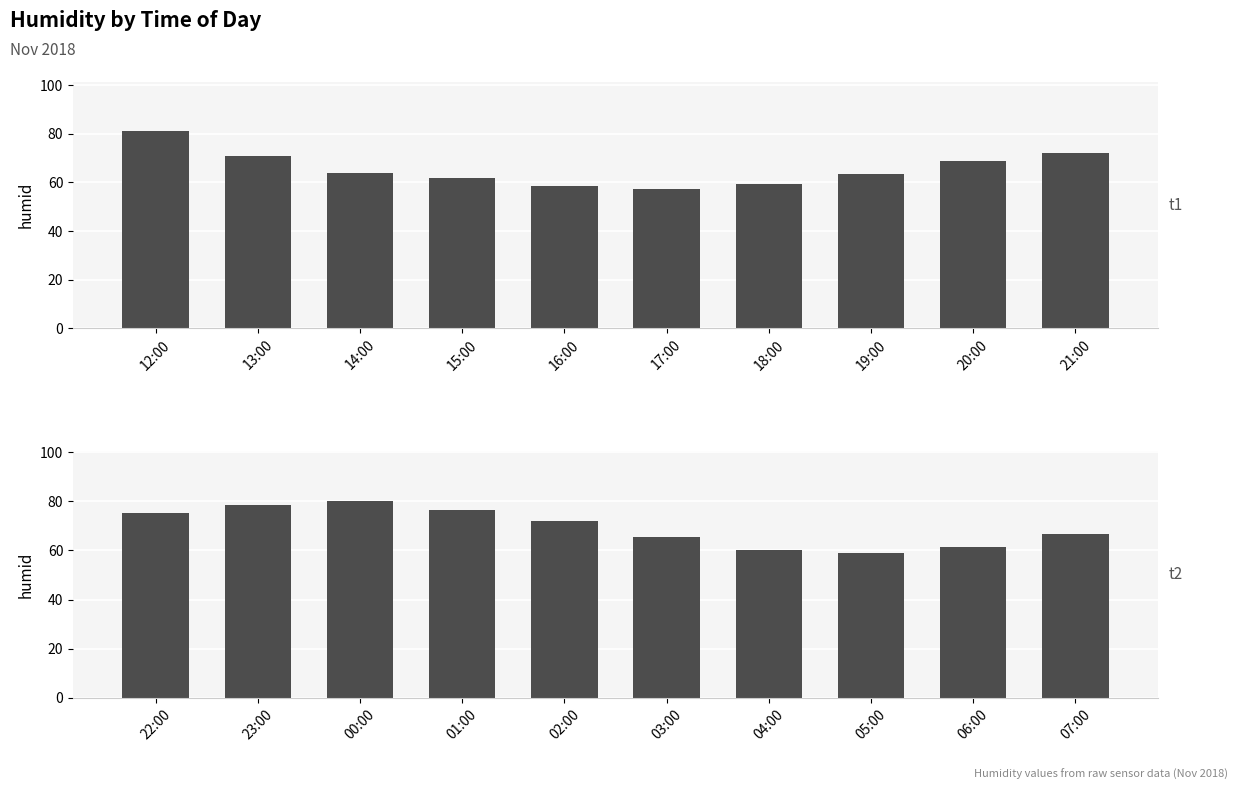

What is the difference between the highest and lowest values at 21:00?

5.6